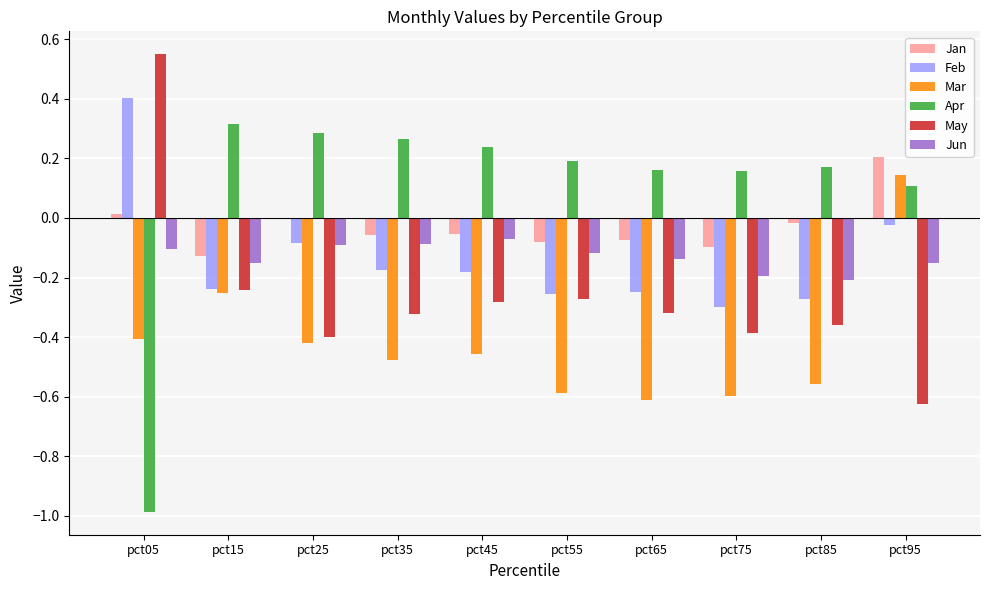

What is the sum of all Apr values?

0.9